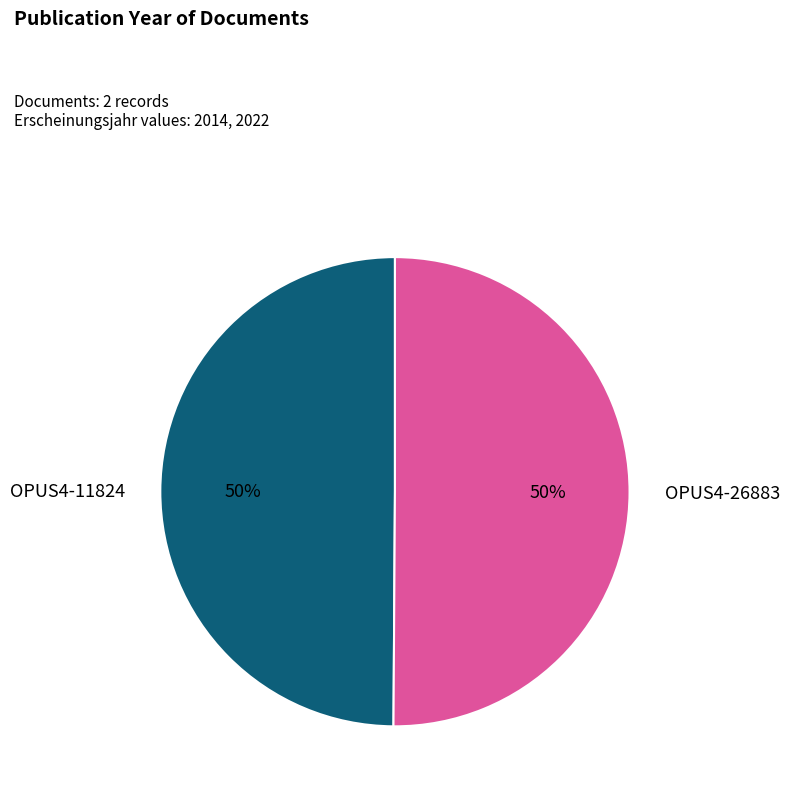

To the nearest percent, what percentage of the pie is OPUS4-26883?

50%